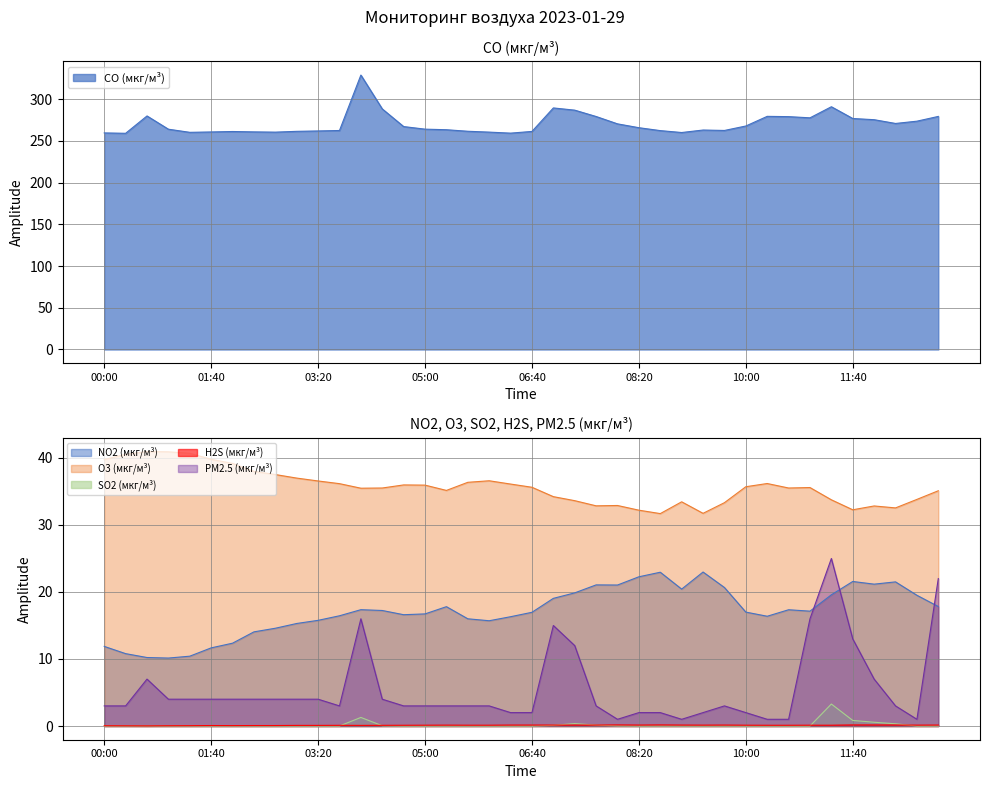

What is the difference between the maximum and second lowest values in the NO2 (мкг/м³) series?

12.8